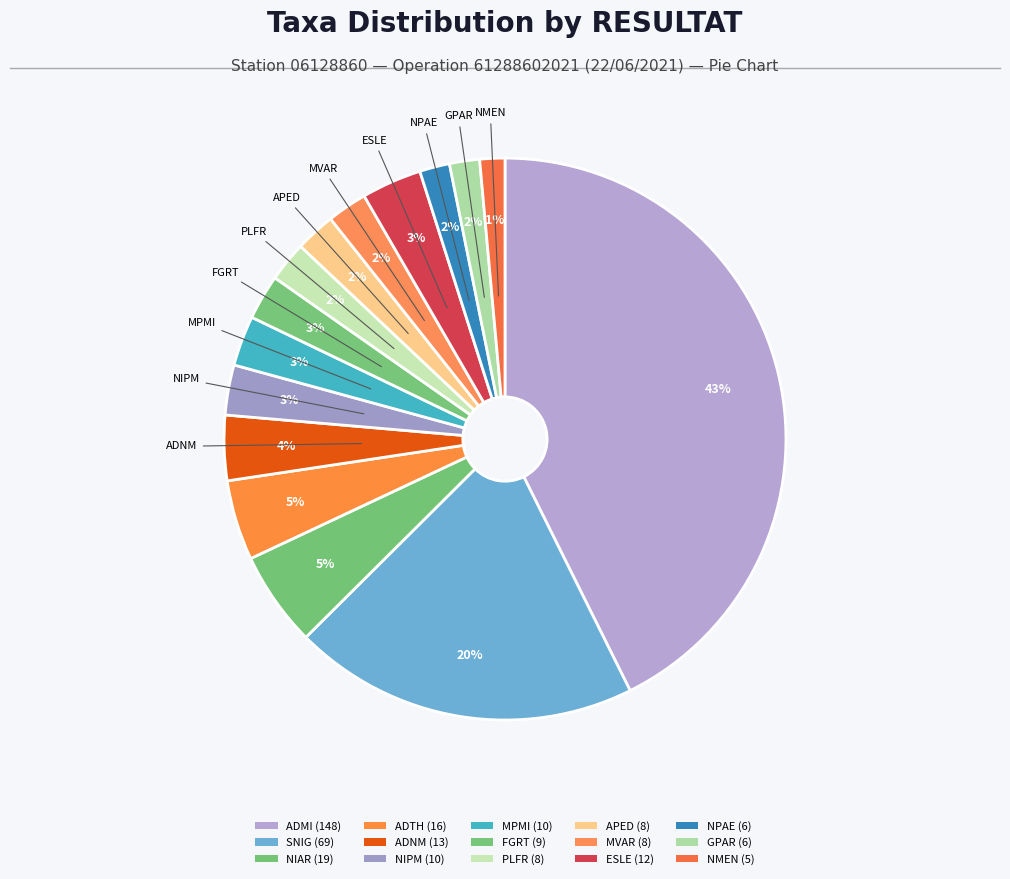

Count the number of slices in the pie.

15